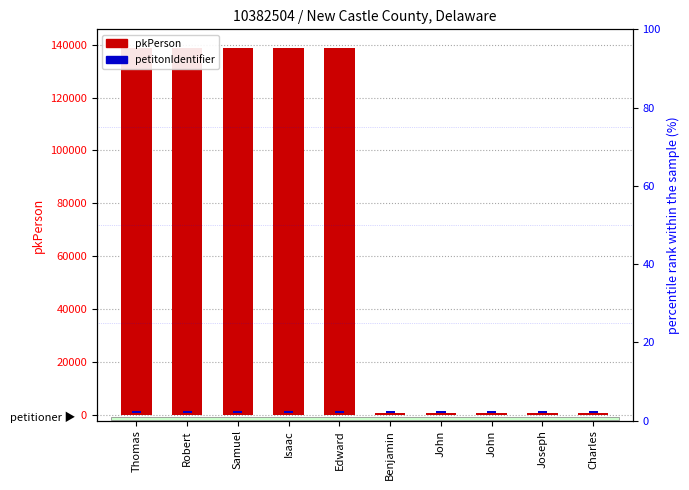

How many groups of bars are there?

10